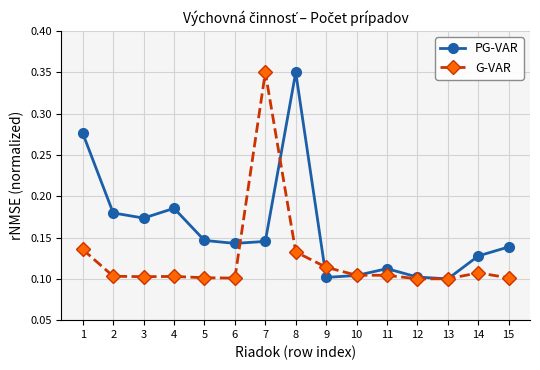

What is the total value across all series at 1?

0.4